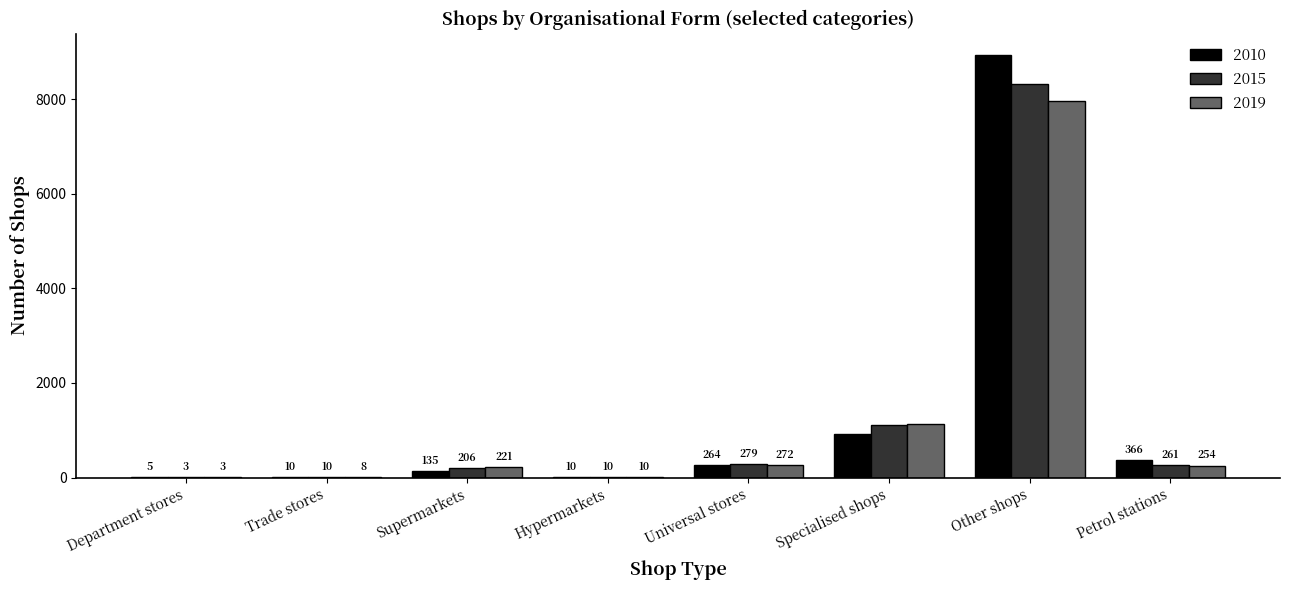

Between Department stores and Supermarkets, which series saw the biggest shift?

2019